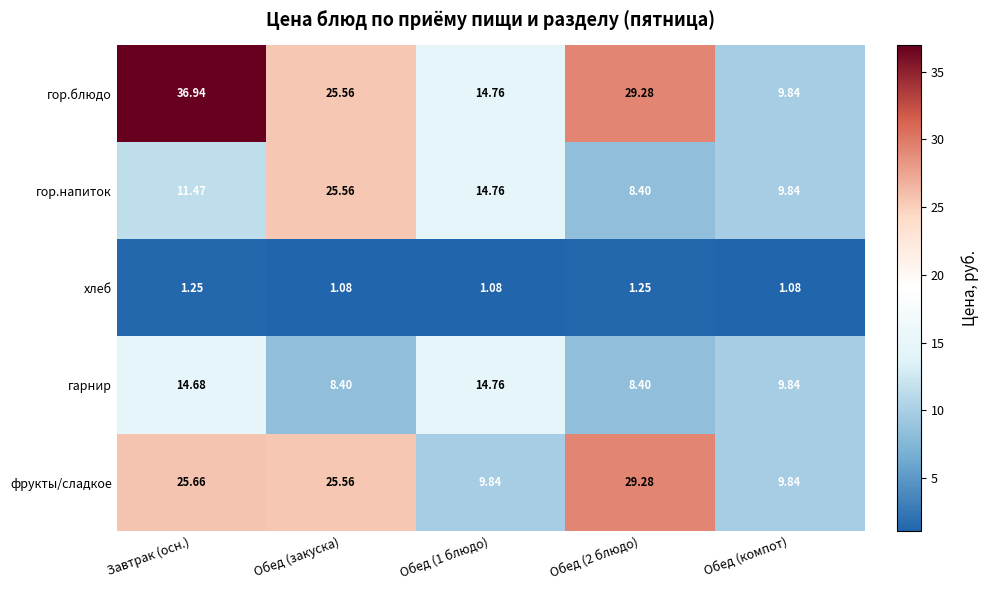

Which series has the largest range (max minus min)?

гор.блюдо